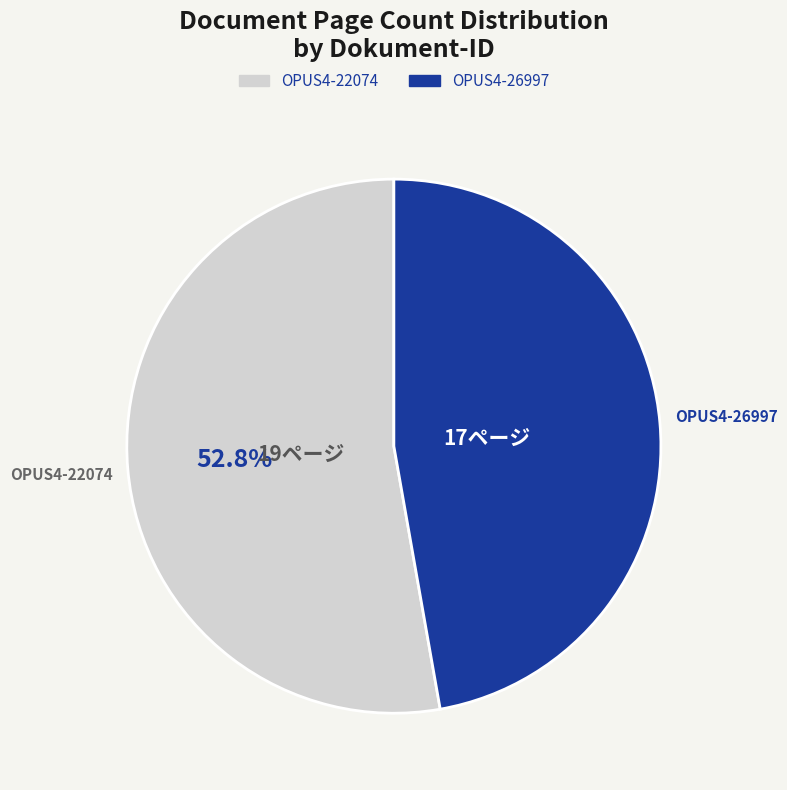

To the nearest percent, what portion does OPUS4-22074 represent?

53%